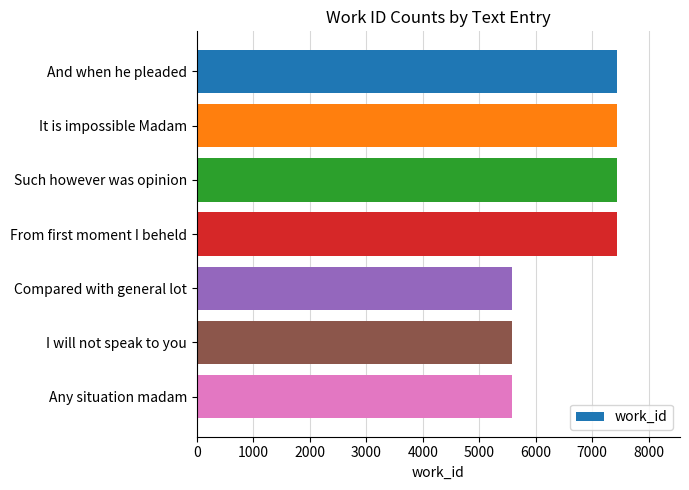

True or false: the data shows 7439 at It is impossible Madam.

True